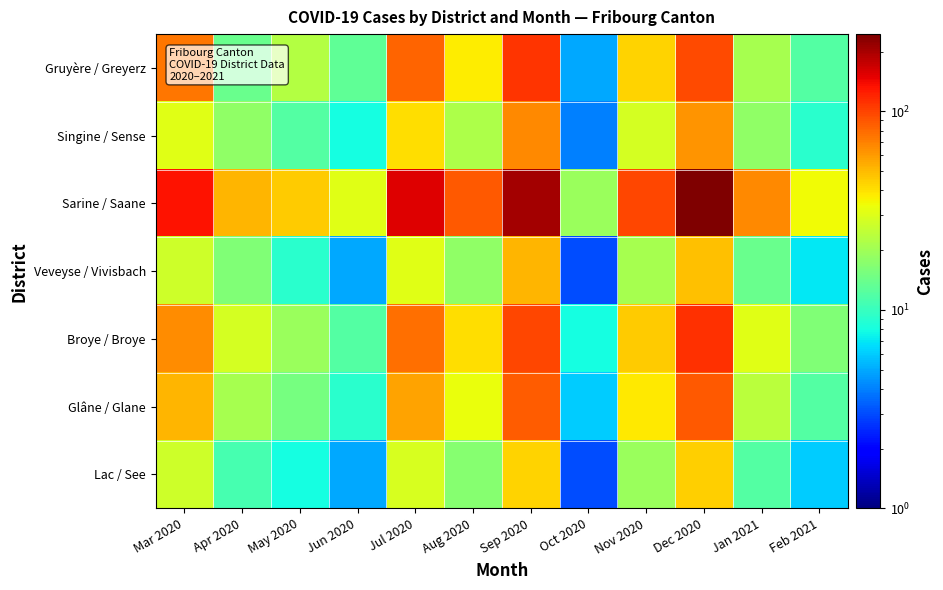

Which series changed the most between Mar 2020 and Sep 2020?

Sarine / Saane